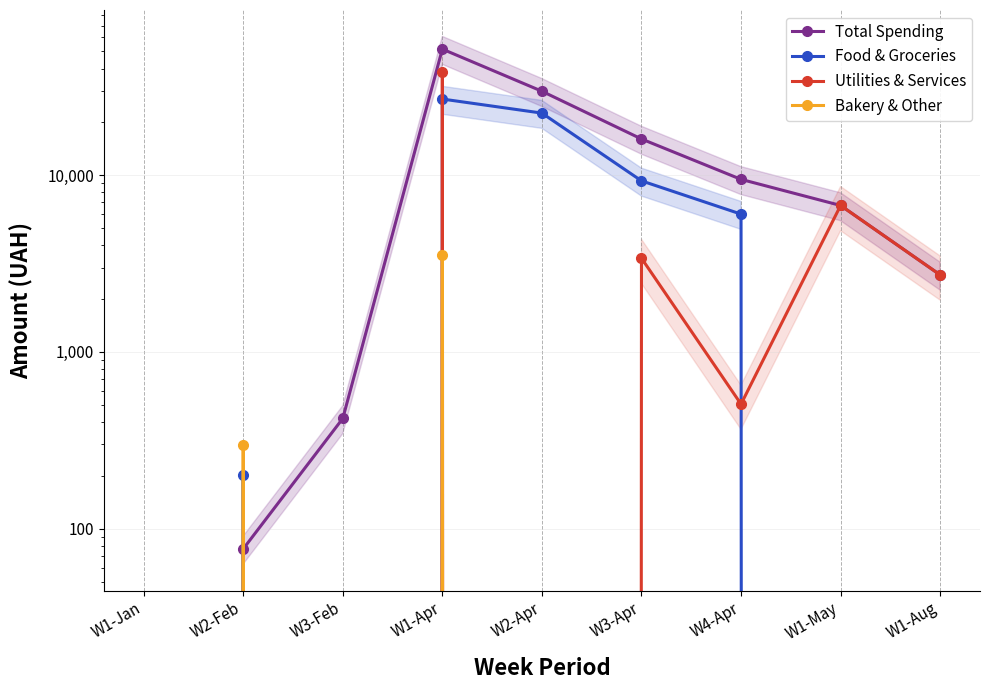

How many data points in Total Spending are less than 6728?

4